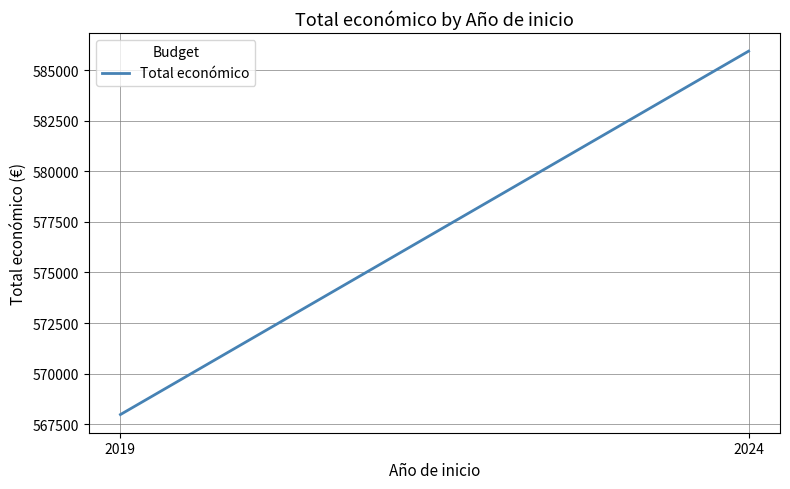

Rank the categories by value from highest to lowest.

2024, 2019